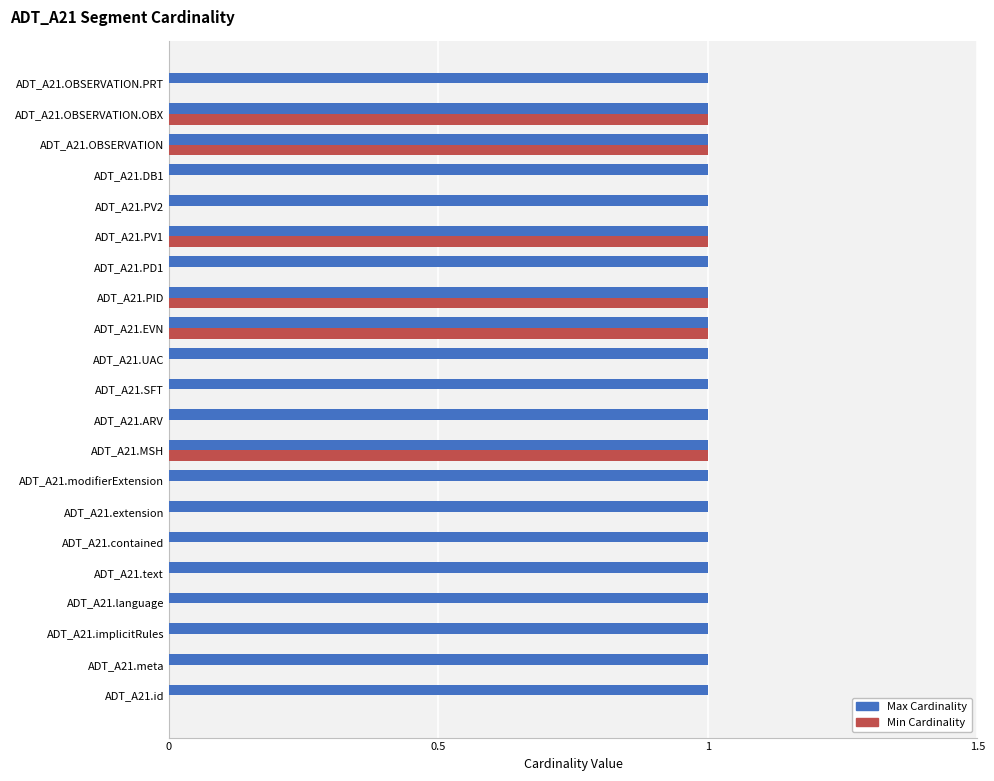

The Min Cardinality series shows 0 at ADT_A21.PV2. True or false?

True